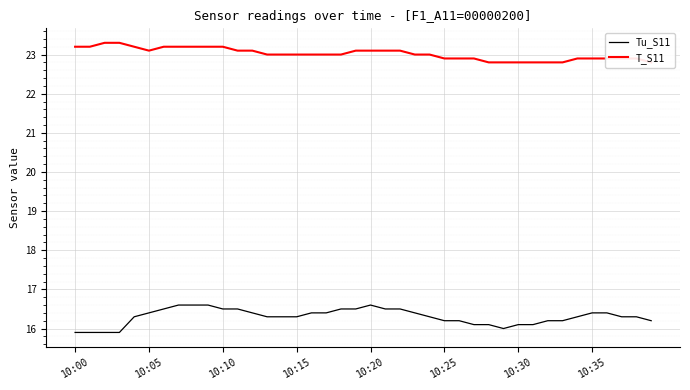

Count the number of data series in this chart.

2